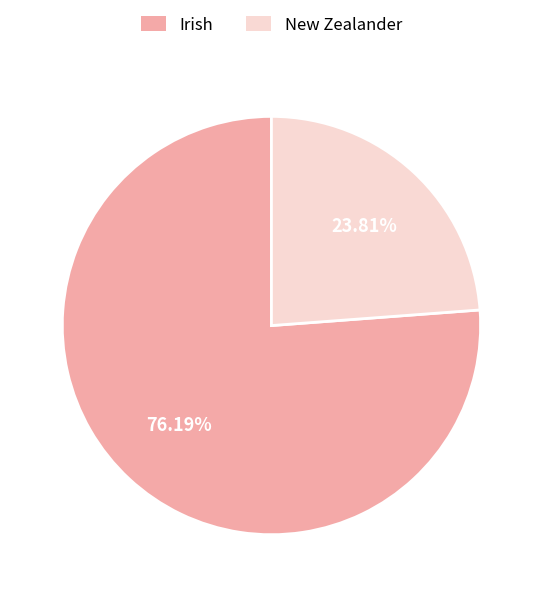

Is there any slice that represents more than half of the pie?

Yes